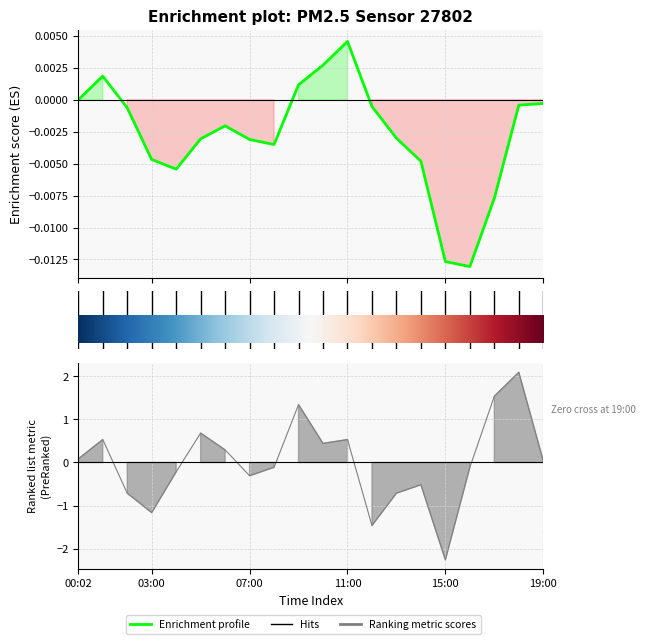

Which has a higher value, 11 or 12.5?

11